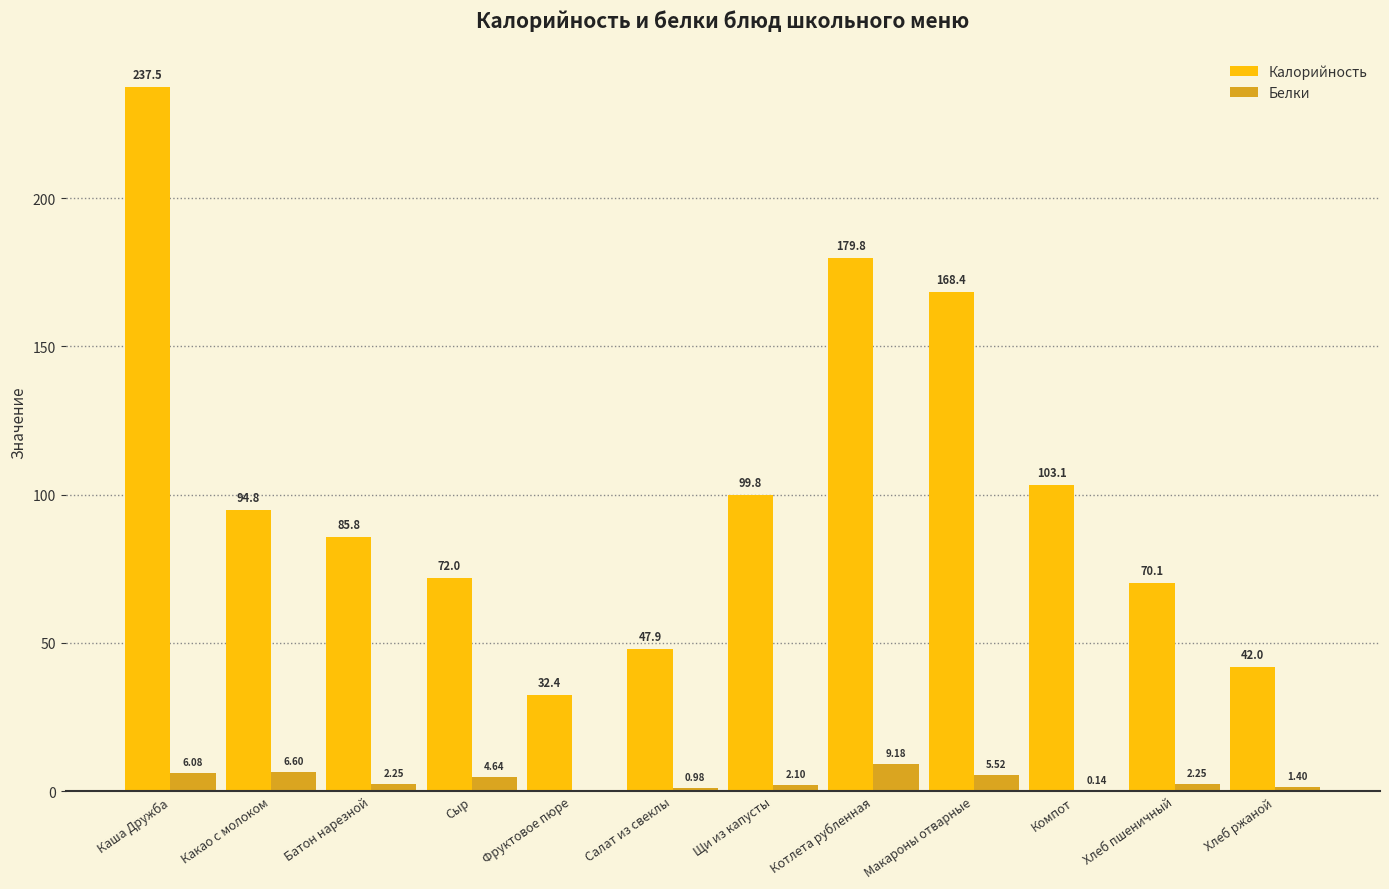

What are all the series names shown in the legend?

Калорийность, Белки